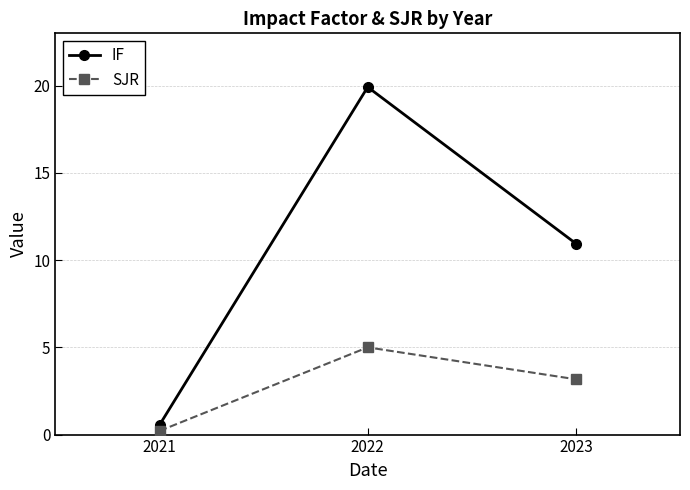

What is the difference between the maximum and minimum values in the IF series?

19.4